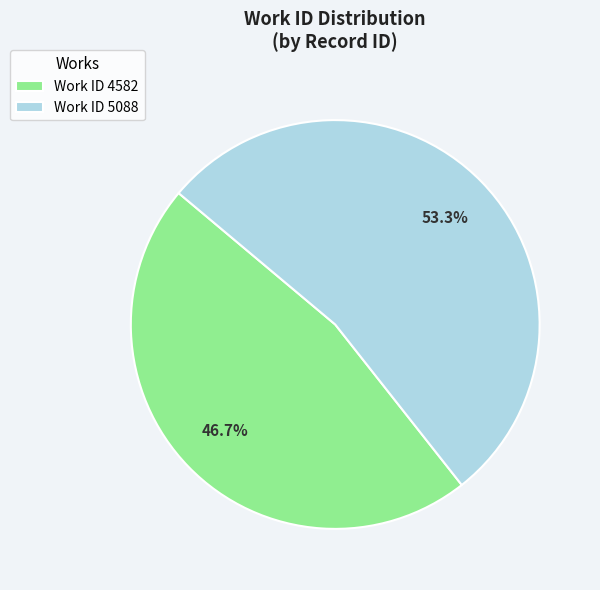

Approximately how many times larger is the value at Work ID 5088 compared to Work ID 4582?

1.1